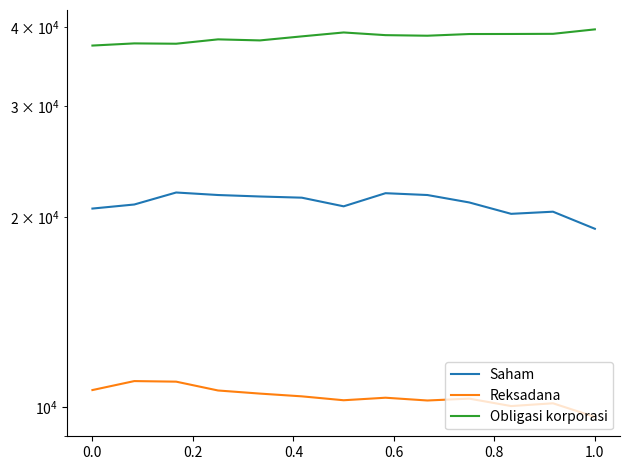

Count the number of categories in the chart.

13